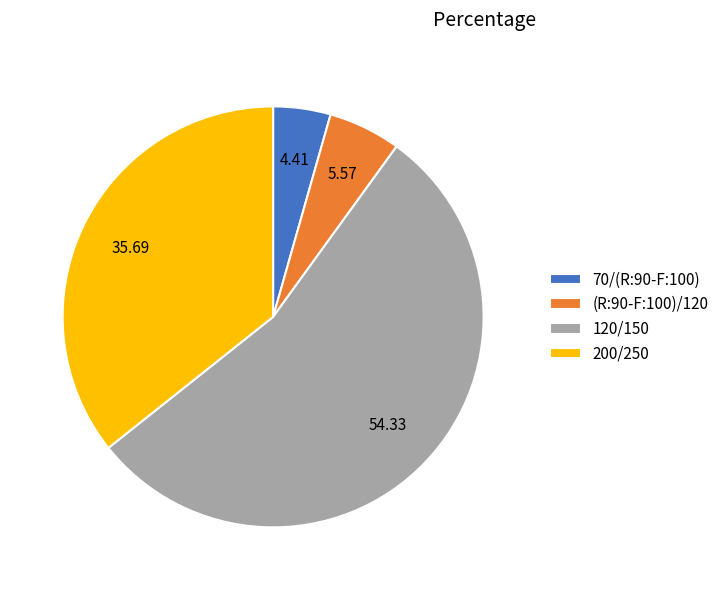

Is the sum of 70/(R:90-F:100) and (R:90-F:100)/120 greater than half?

No